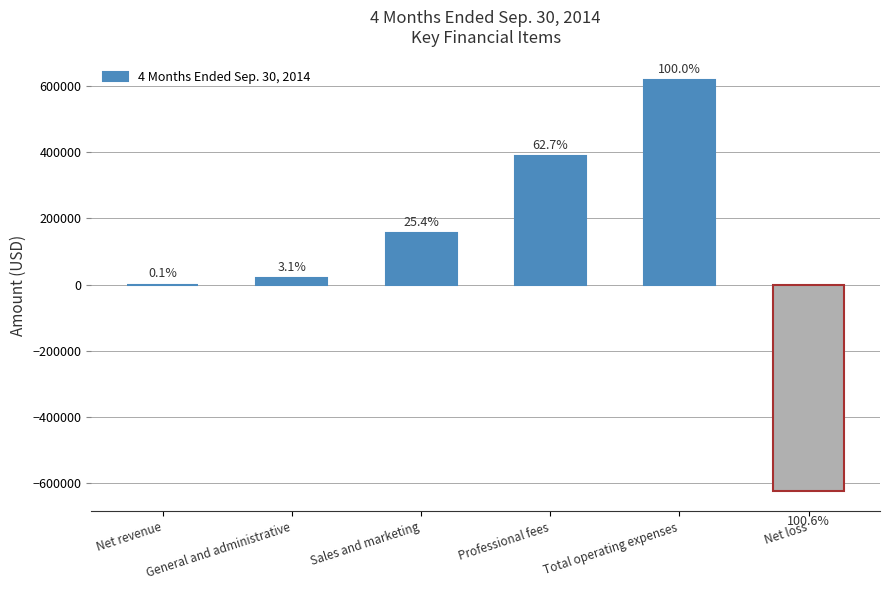

What is the greatest value displayed?

618929